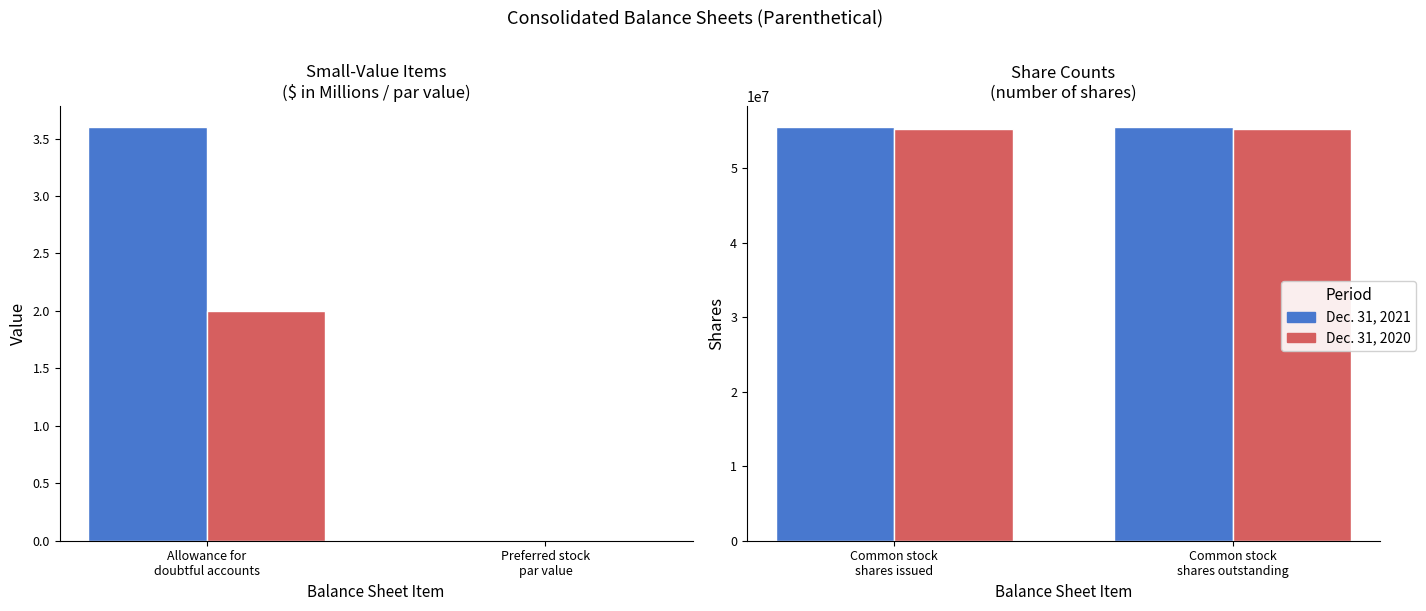

What position from the right is Common stock shares outstanding?

1